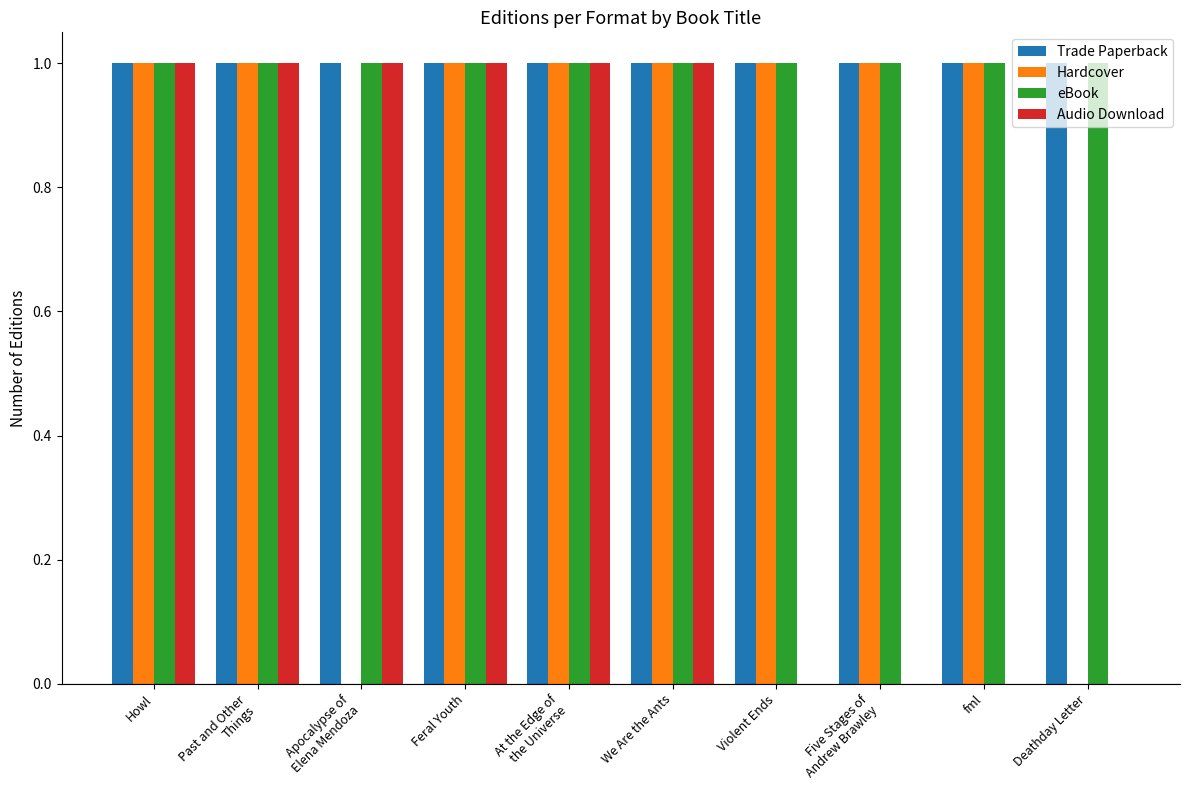

Reading left to right, extract all data points from this chart.

Trade Paperback: Howl=1	Past and Other
Things=1	Apocalypse of
Elena Mendoza=1	Feral Youth=1	At the Edge of
the Universe=1	We Are the Ants=1	Violent Ends=1	Five Stages of
Andrew Brawley=1	fml=1	Deathday Letter=1
Hardcover: Howl=1	Past and Other
Things=1	Apocalypse of
Elena Mendoza=0	Feral Youth=1	At the Edge of
the Universe=1	We Are the Ants=1	Violent Ends=1	Five Stages of
Andrew Brawley=1	fml=1	Deathday Letter=0
eBook: Howl=1	Past and Other
Things=1	Apocalypse of
Elena Mendoza=1	Feral Youth=1	At the Edge of
the Universe=1	We Are the Ants=1	Violent Ends=1	Five Stages of
Andrew Brawley=1	fml=1	Deathday Letter=1
Audio Download: Howl=1	Past and Other
Things=1	Apocalypse of
Elena Mendoza=1	Feral Youth=1	At the Edge of
the Universe=1	We Are the Ants=1	Violent Ends=0	Five Stages of
Andrew Brawley=0	fml=0	Deathday Letter=0